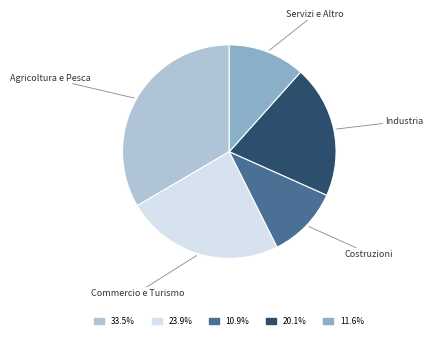

Combined, do Agricoltura e Pesca and Commercio e Turismo account for over 50%?

Yes